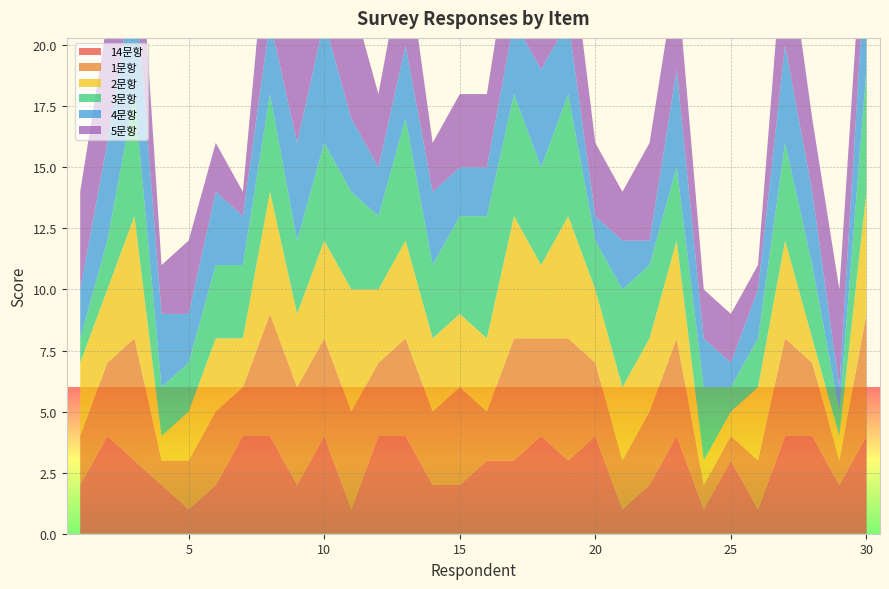

Reading left to right, transcribe all the data shown in this chart.

14문항: 2	4	3	2	1	2	4	4	2	4	1	4	4	2	2	3	3	4	3	4	1	2	4	1	3	1	4	4	2	4
1문항: 2	3	5	1	2	3	2	5	4	4	4	3	4	3	4	2	5	4	5	3	2	3	4	1	1	2	4	3	1	5
2문항: 3	3	5	1	2	3	2	5	3	4	5	3	4	3	3	3	5	3	5	3	3	3	4	1	1	3	4	1	1	5
3문항: 1	2	5	2	2	3	3	4	3	4	4	3	5	3	4	5	5	4	5	2	4	3	3	3	1	2	4	3	1	5
4문항: 2	4	5	3	2	3	2	3	4	5	3	2	3	3	2	2	3	4	3	1	2	1	4	2	1	2	4	3	1	5
5문항: 4	5	5	2	3	2	1	5	5	3	5	3	4	2	3	3	4	3	4	3	2	4	4	2	2	1	5	3	4	3